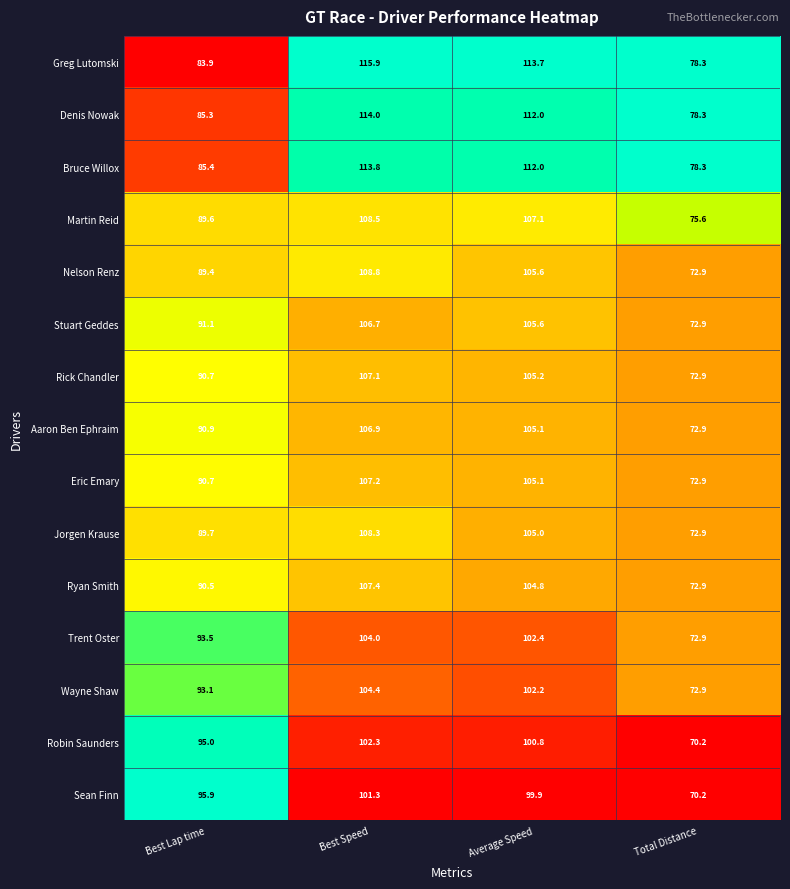

Which series has the largest total across all categories?

Greg Lutomski